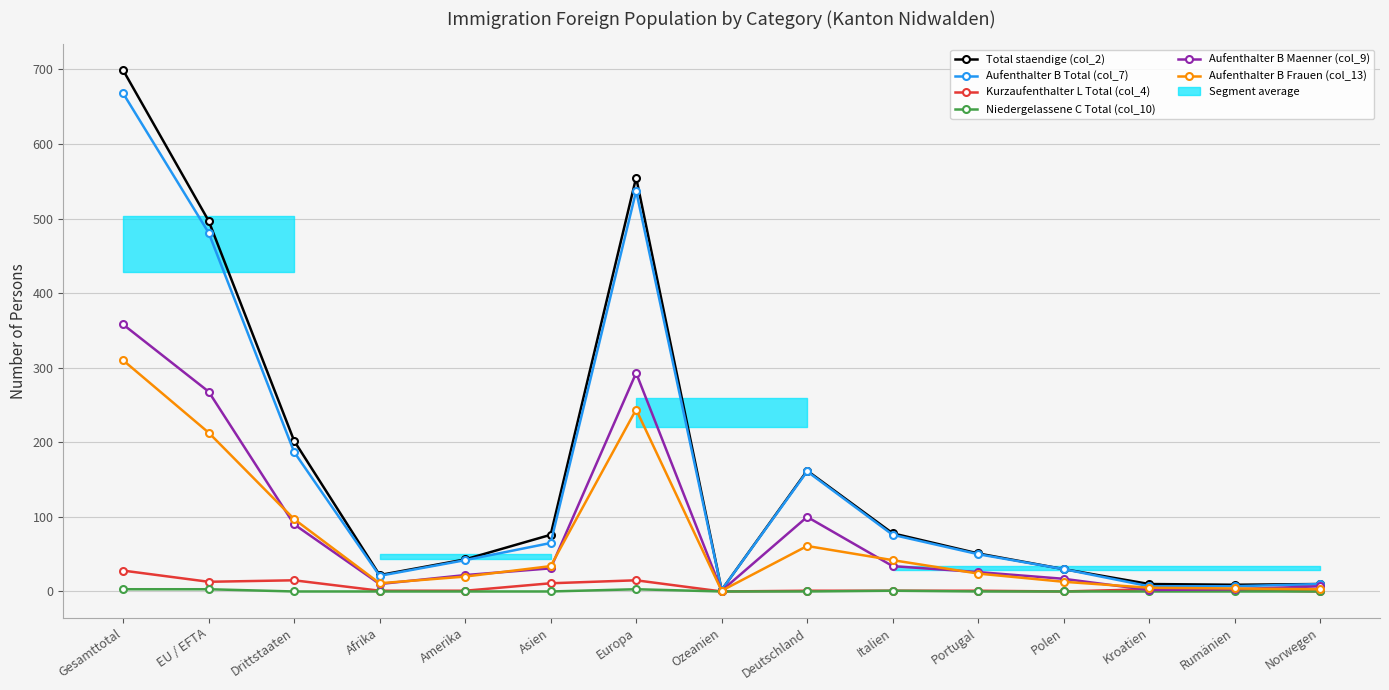

True or false: Aufenthalter B Total (col_7) and Kurzaufenthalter L Total (col_4) cross at least once.

False